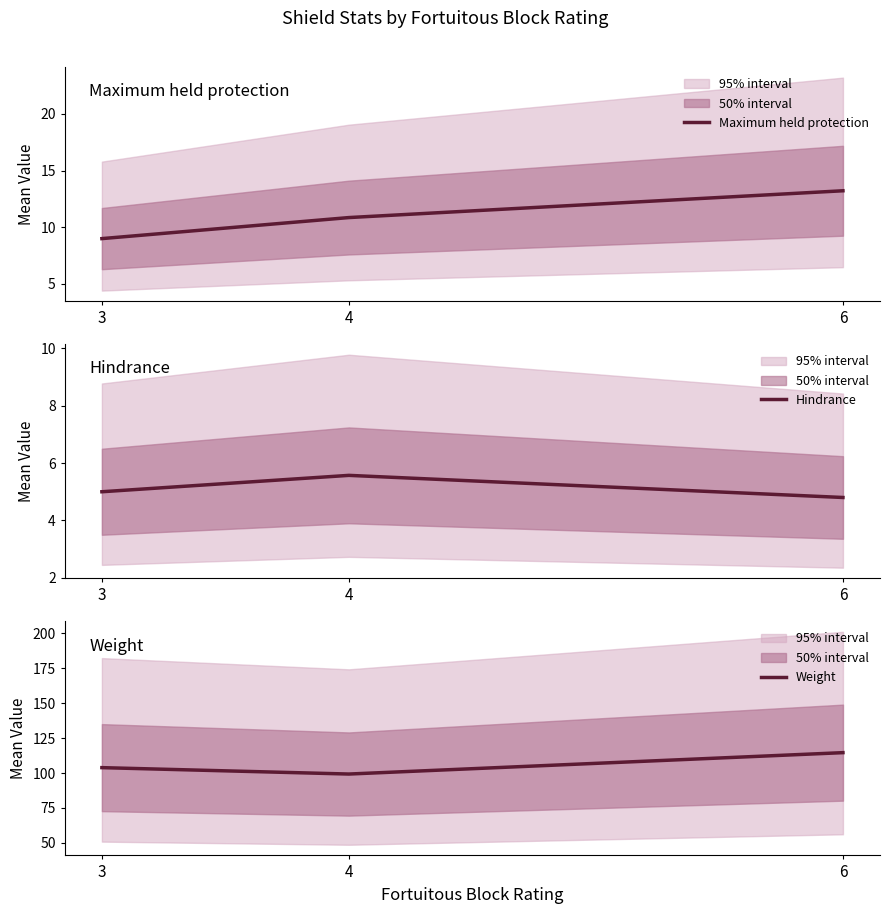

Is this an area chart (filled region under the line)?

No